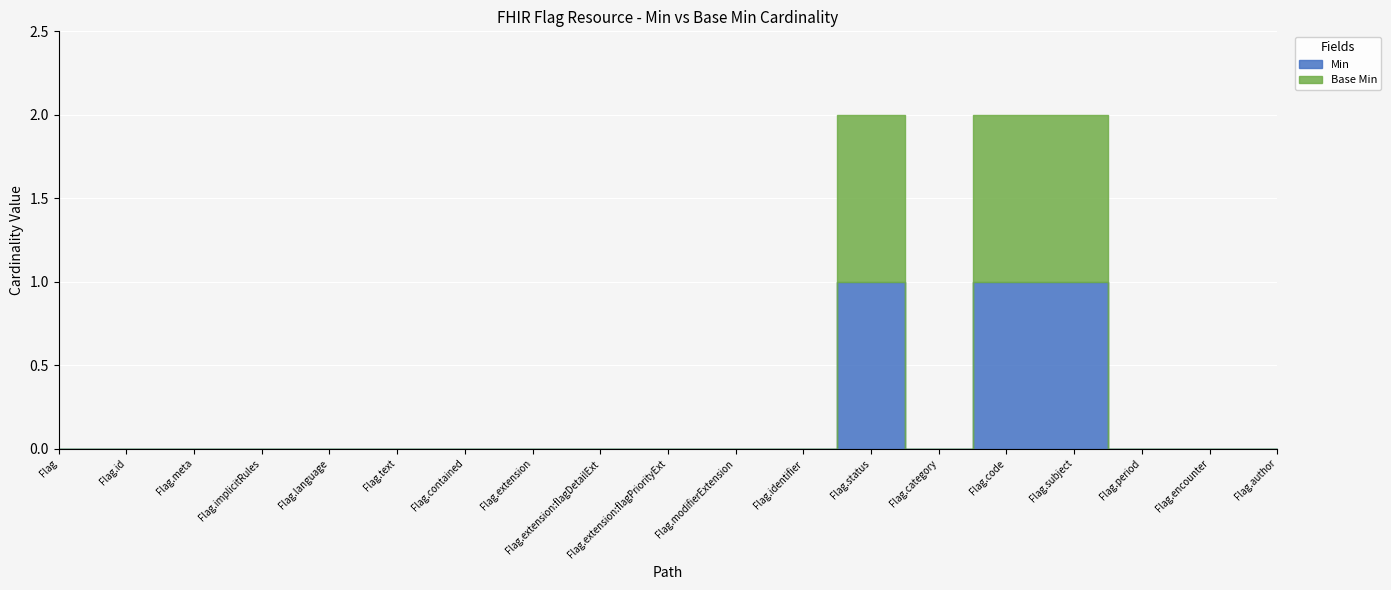

What is the highest value of the Base Min series?

1